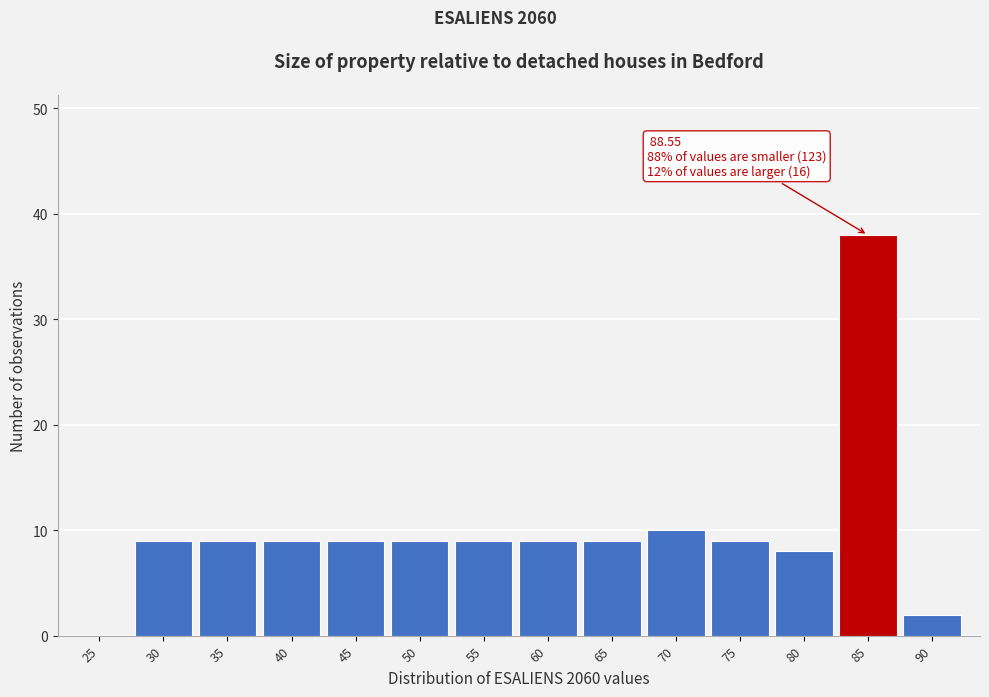

Reading left to right, transcribe all the data shown in this chart.

25=0	30=9	35=9	40=9	45=9	50=9	55=9	60=9	65=9	70=10	75=9	80=8	85=38	90=2